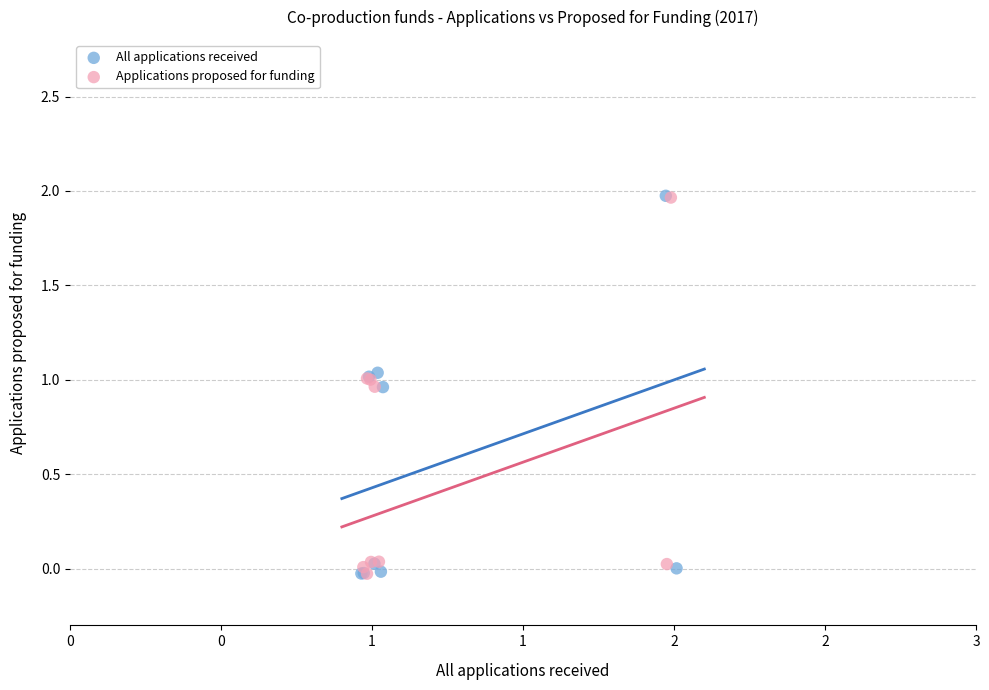

Which series has the widest spread of Y values?

All applications received